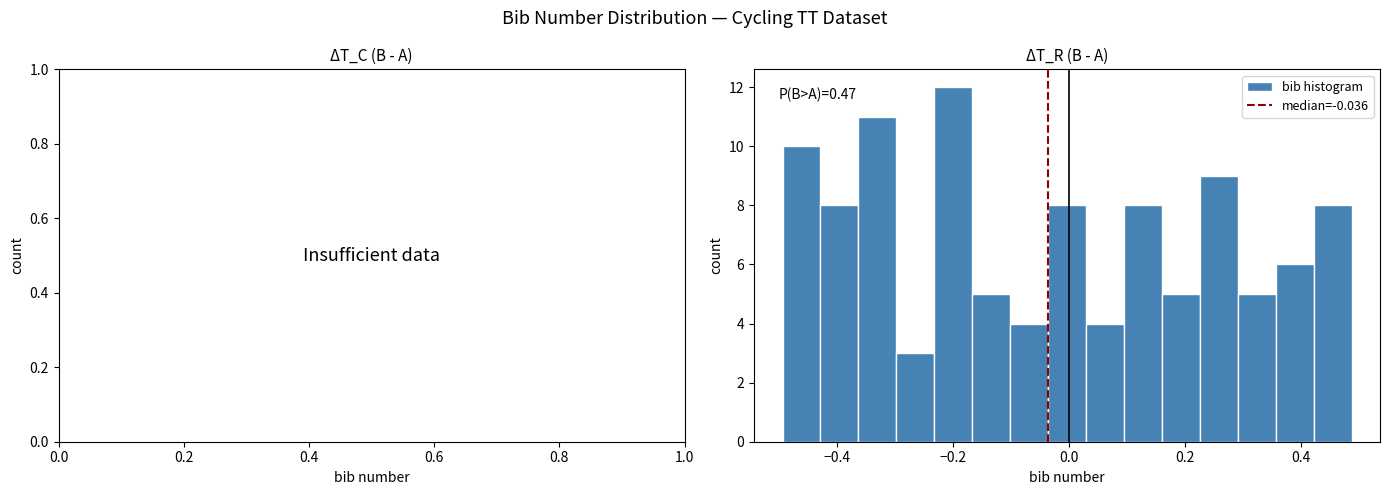

Around what value on the x-axis is the tallest bar? Give the approximate position of its centre, as read against the axis.

-0.20